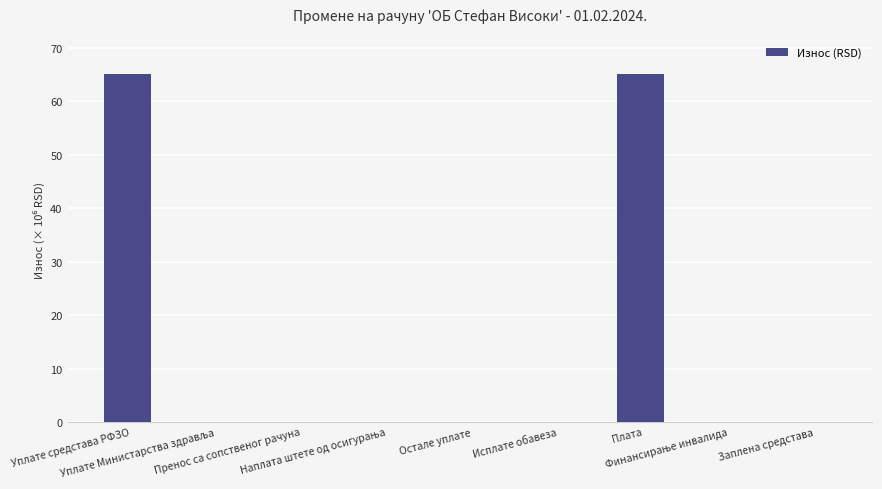

Read the value at Плата.

65041063.5